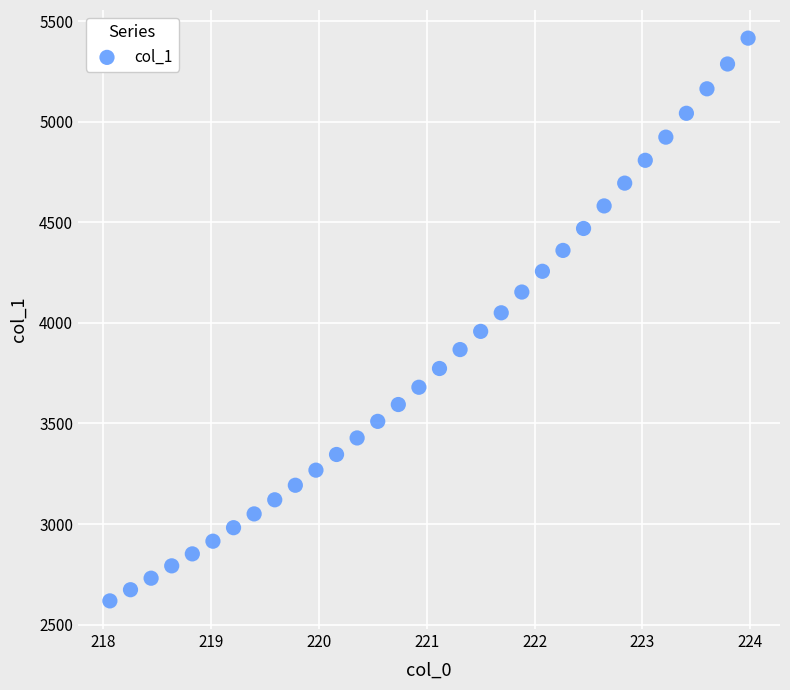

What is the range of X values (max minus min)?

5.9